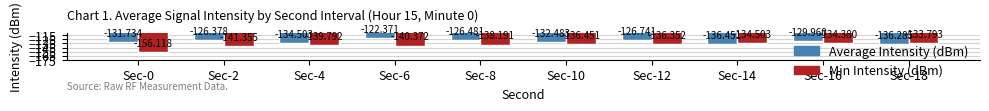

What is the sum of all Average Intensity (dBm) values?

-1303.4